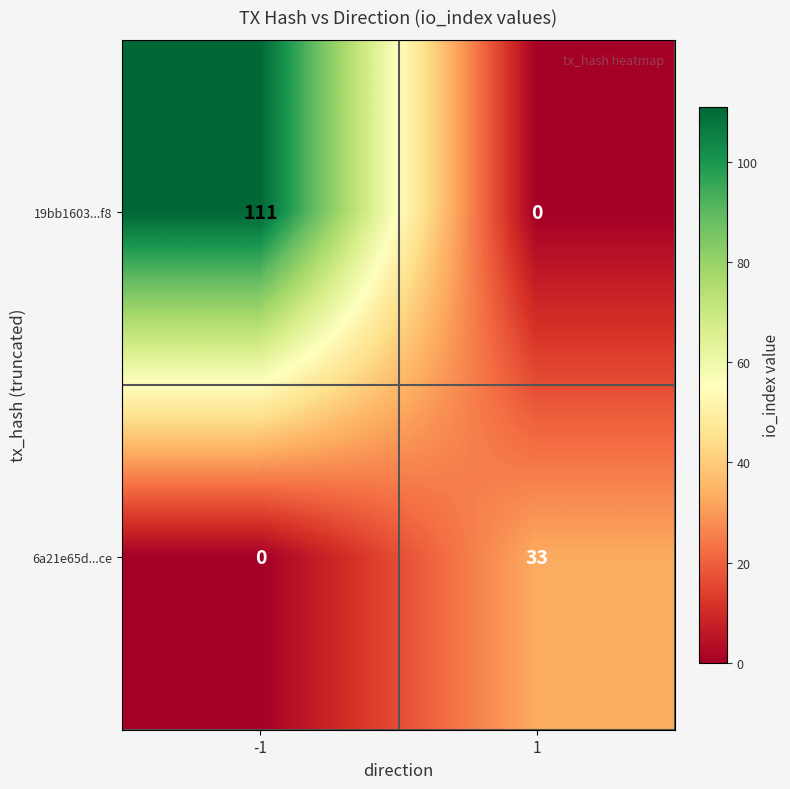

List the series in order of their peak value, lowest first.

6a21e65d...ce, 19bb1603...f8